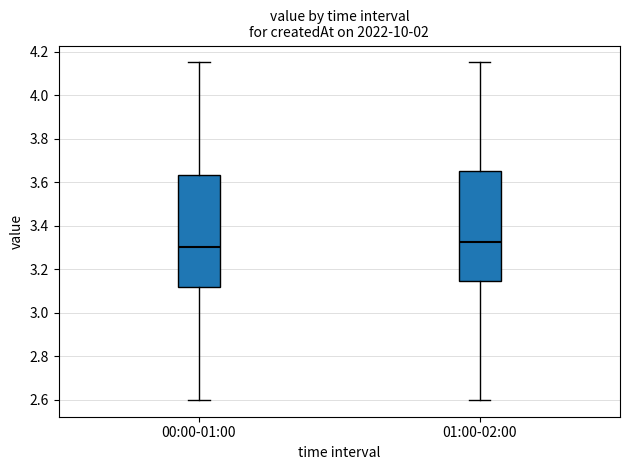

Reading left to right, read every box against the y-axis: the position of its median line, the range the box covers, and the ends of its whiskers. The values are not printed on the chart, so give them approximately, as read against the axis.

00:00-01:00: median 3.30, box 3.12 to 3.64, whiskers 2.60 to 4.16
01:00-02:00: median 3.32, box 3.14 to 3.66, whiskers 2.60 to 4.16